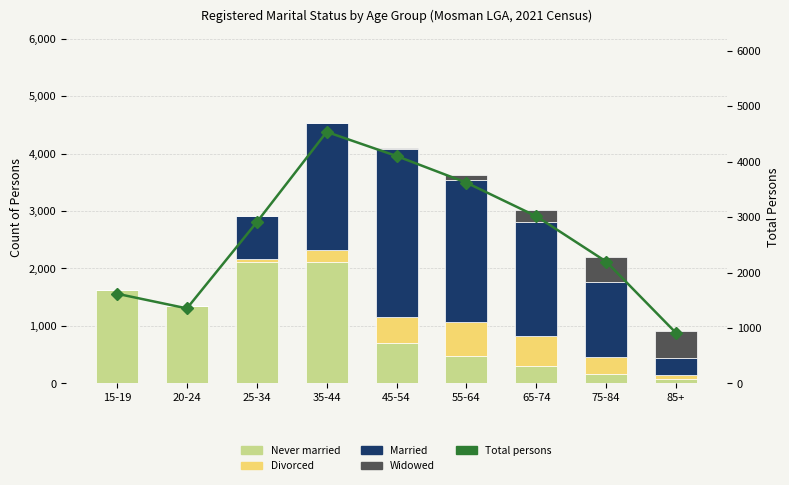

What is the difference between the maximum and second lowest values in the Total persons series?

3184